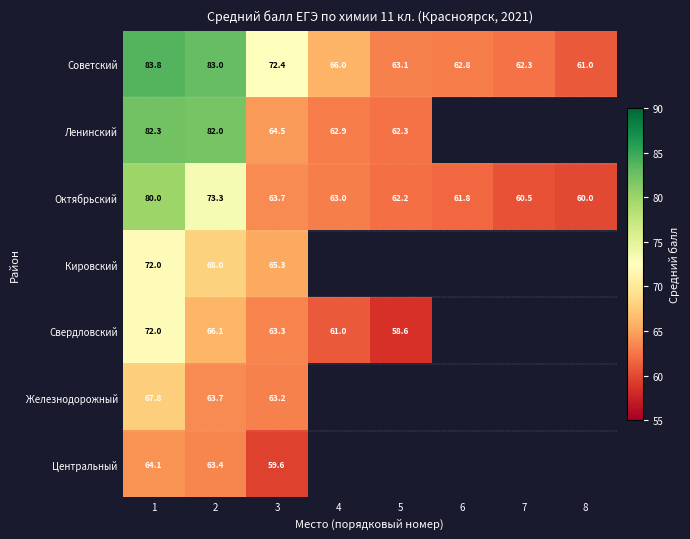

The Кировский series shows 38.6 at 2. True or false?

False